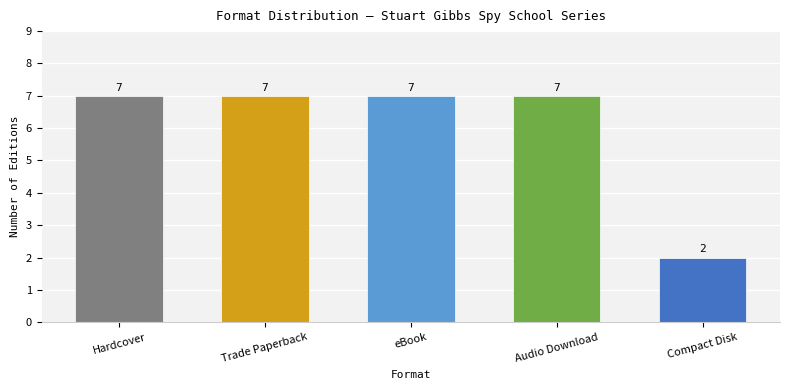

Reading left to right, what are all the values shown in this chart?

Hardcover=7	Trade Paperback=7	eBook=7	Audio Download=7	Compact Disk=2